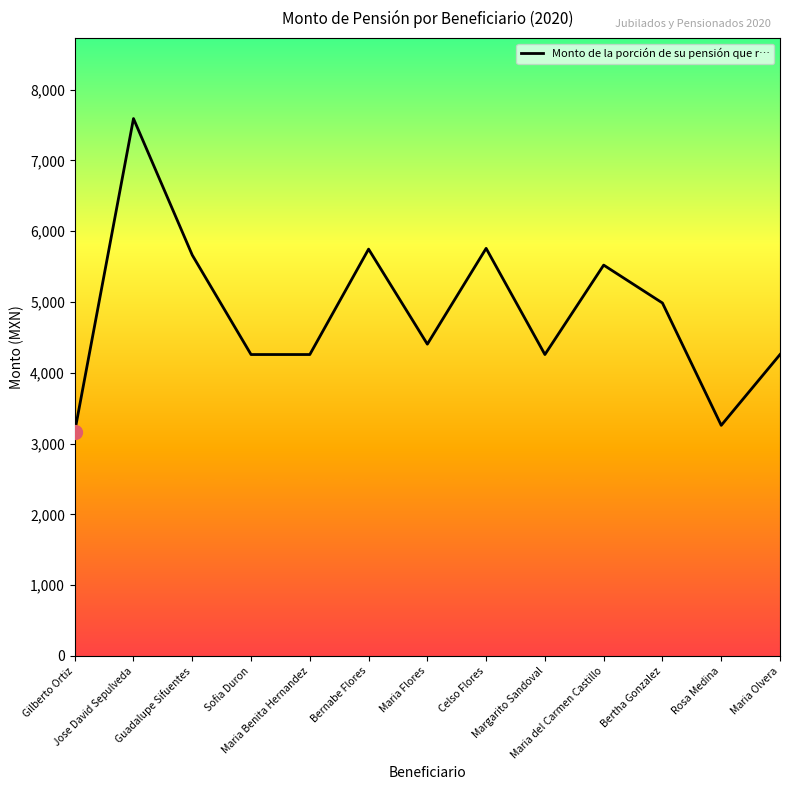

What is the sum of the values at Sofia Duron and Maria del Carmen Castillo?

9777.2